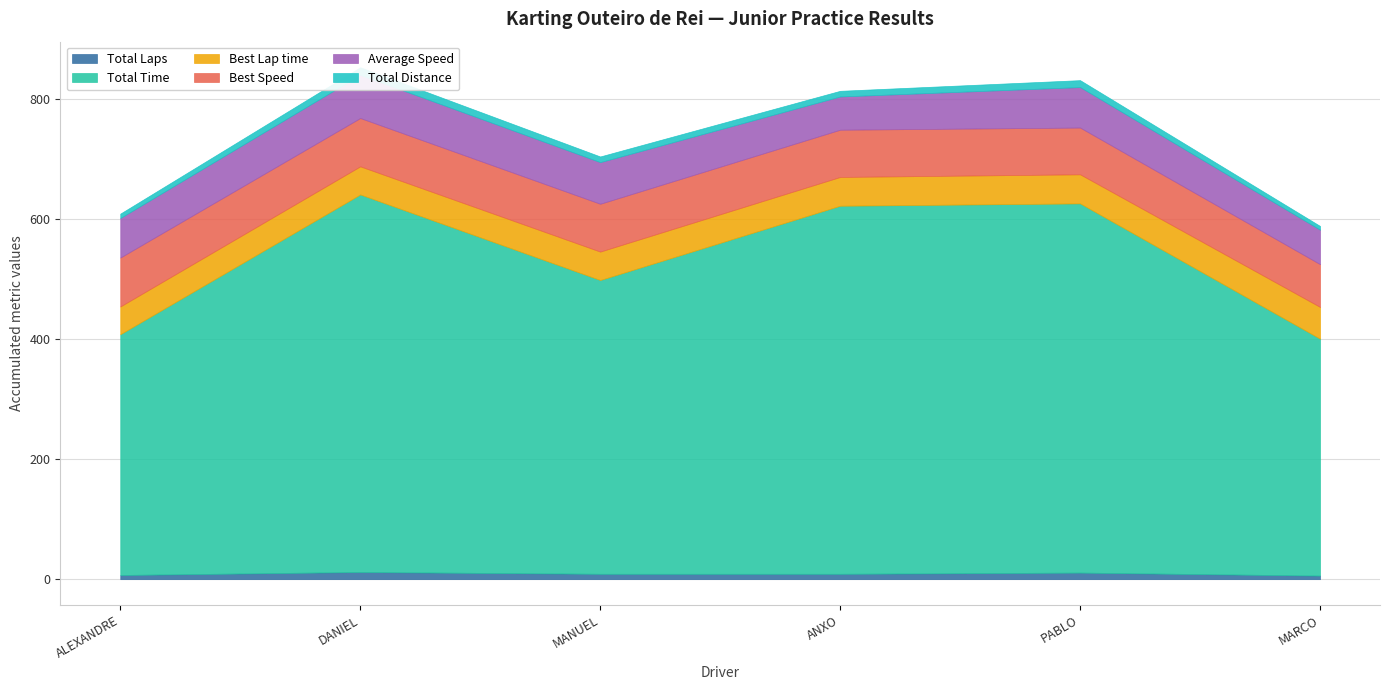

Rank the series by their maximum value, from highest to lowest.

Total Time, Best Speed, Average Speed, Best Lap time, Total Distance, Total Laps